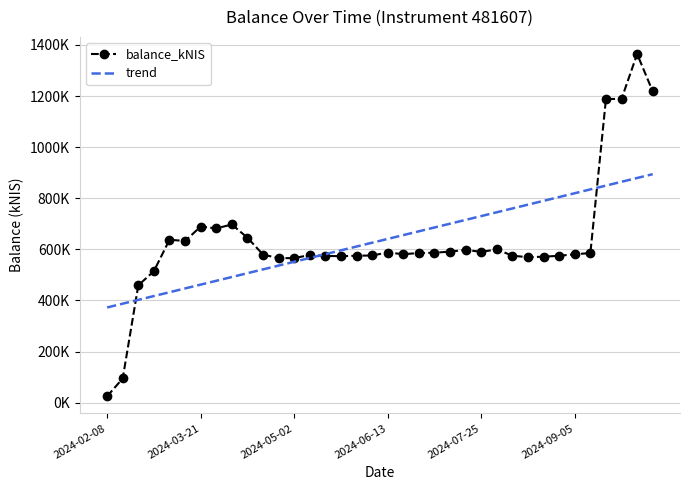

What are all the series names shown in the legend?

balance_kNIS, trend